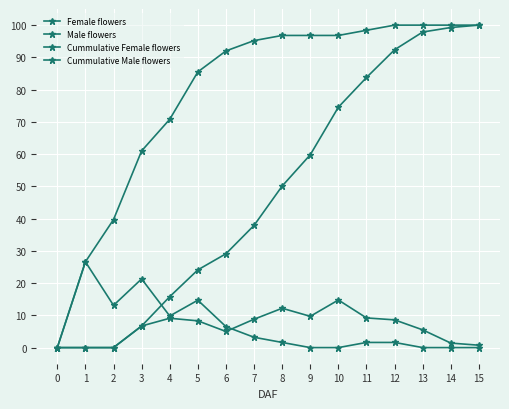

What is the spread (max minus min) of values at 9?

96.8